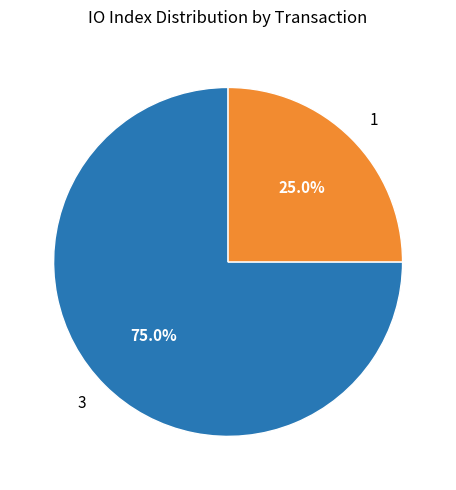

What portion of the pie excludes 1?

75.0%